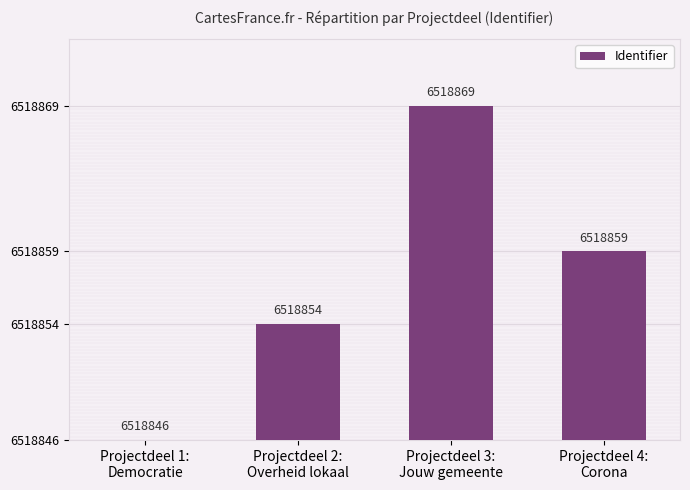

List the labels in order of value, smallest first.

Projectdeel 1:
Democratie, Projectdeel 2:
Overheid lokaal, Projectdeel 4:
Corona, Projectdeel 3:
Jouw gemeente